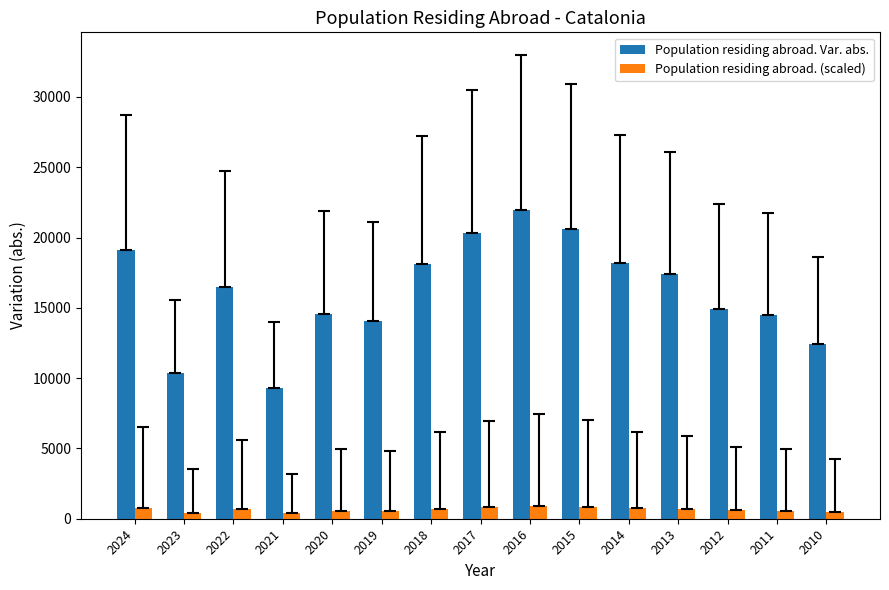

Is the value of Population residing abroad. Var. abs. at 2014 greater than the value of Population residing abroad. (scaled) at 2019?

Yes